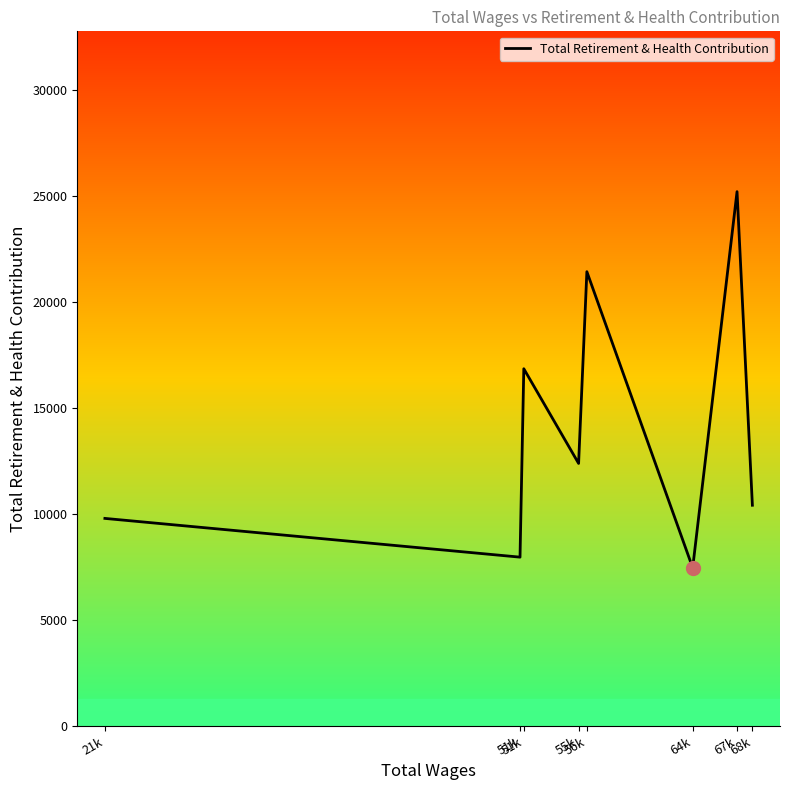

How many values are below 12390?

4